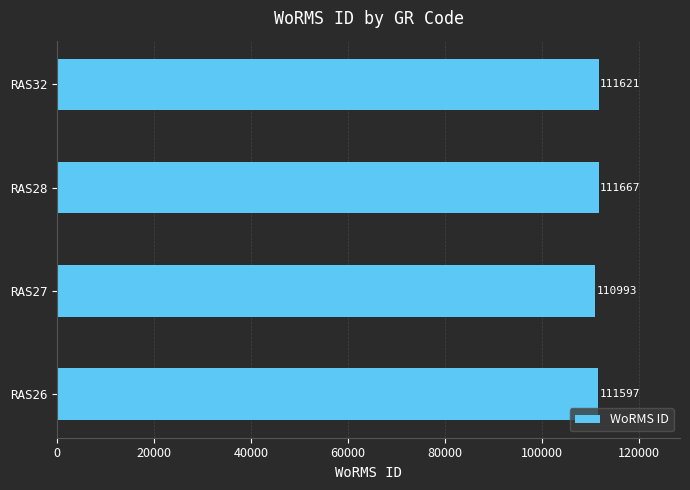

True or false: the data shows 110993 at RAS27.

True